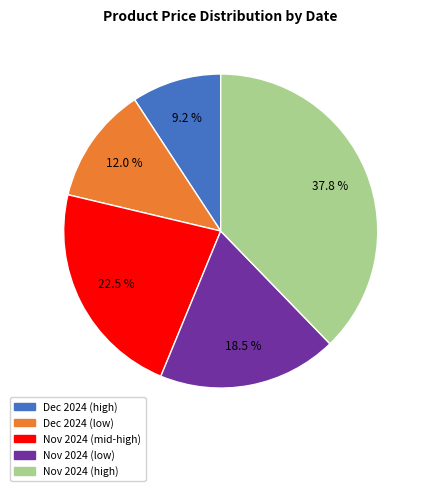

What portion of the pie excludes Nov 2024 (high)?

62.2%